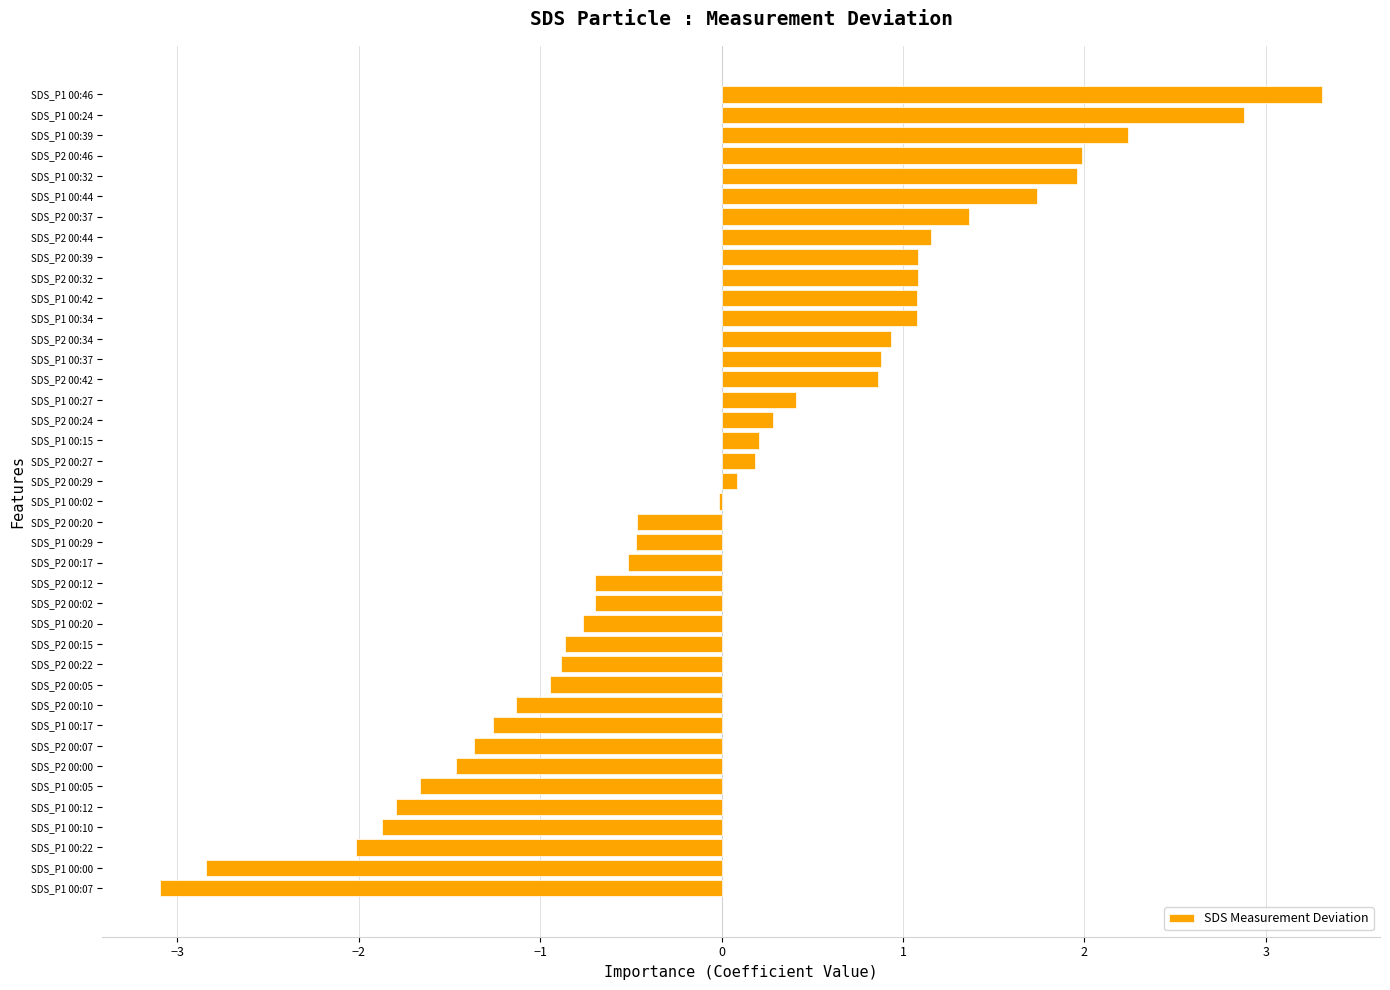

True or false: the data shows 2.0 at SDS_P1 00:32.

True